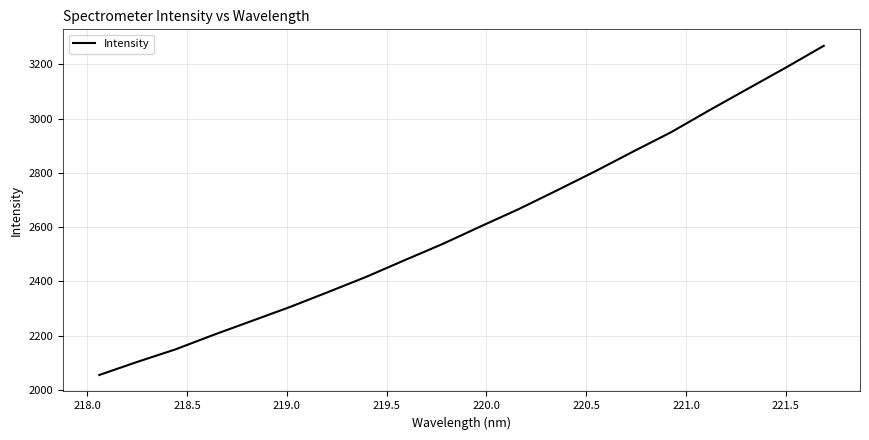

What is the greatest value displayed?

3268.3